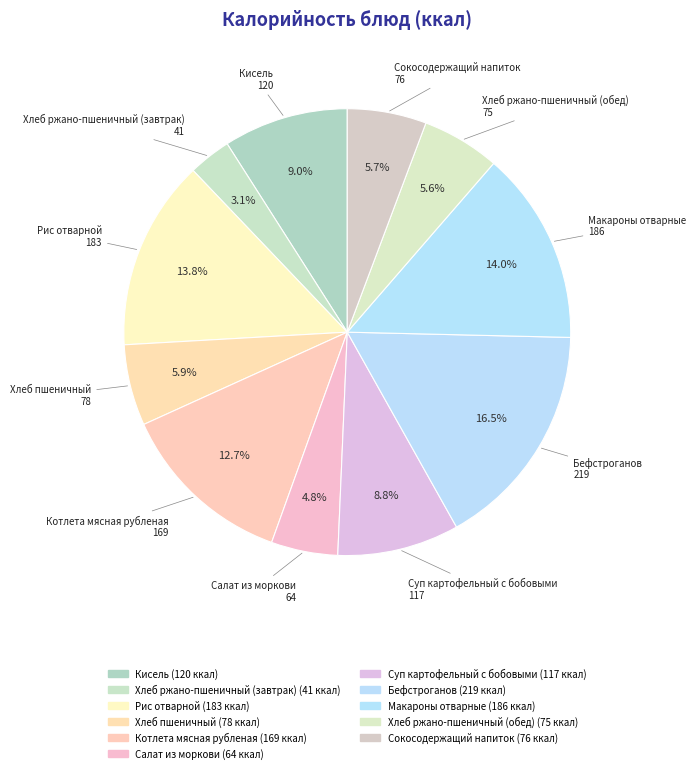

What percentage is the Хлеб ржано-пшеничный (обед) slice, to the nearest percent?

6%